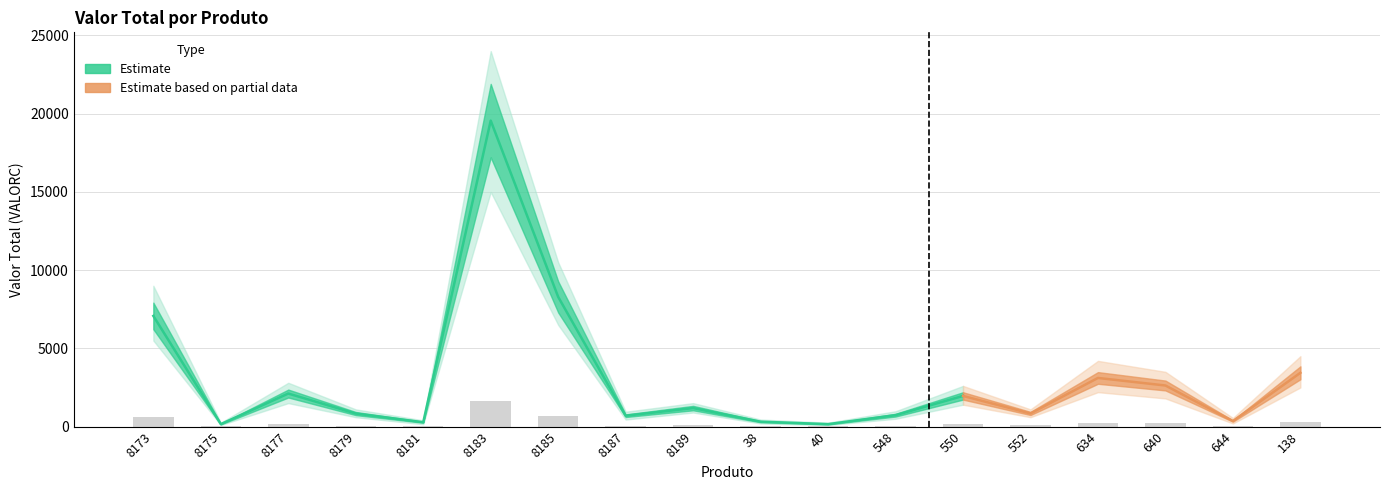

What position from the left is 8177?

3